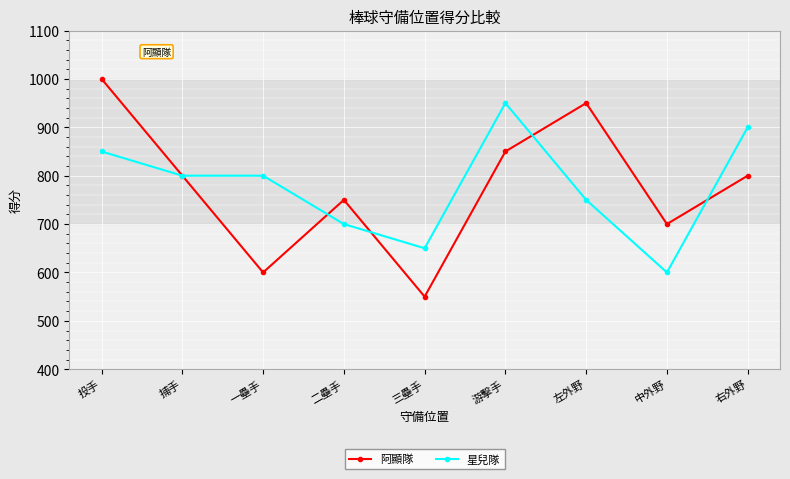

Is the value of 星兒隊 at 三壘手 greater than the value of 阿顯隊 at 中外野?

No